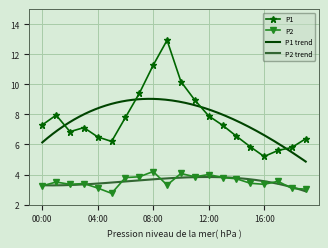

Reading left to right, list all the values displayed in this chart.

P1: 7.3	8.0	6.8	7.1	6.5	6.2	7.8	9.4	11.3	12.9	10.2	8.9	7.9	7.3	6.5	5.8	5.2	5.6	5.8	6.4
P2: 3.2	3.5	3.4	3.4	3.1	2.8	3.8	3.9	4.2	3.3	4.1	3.9	4.0	3.8	3.7	3.4	3.4	3.5	3.1	3.0